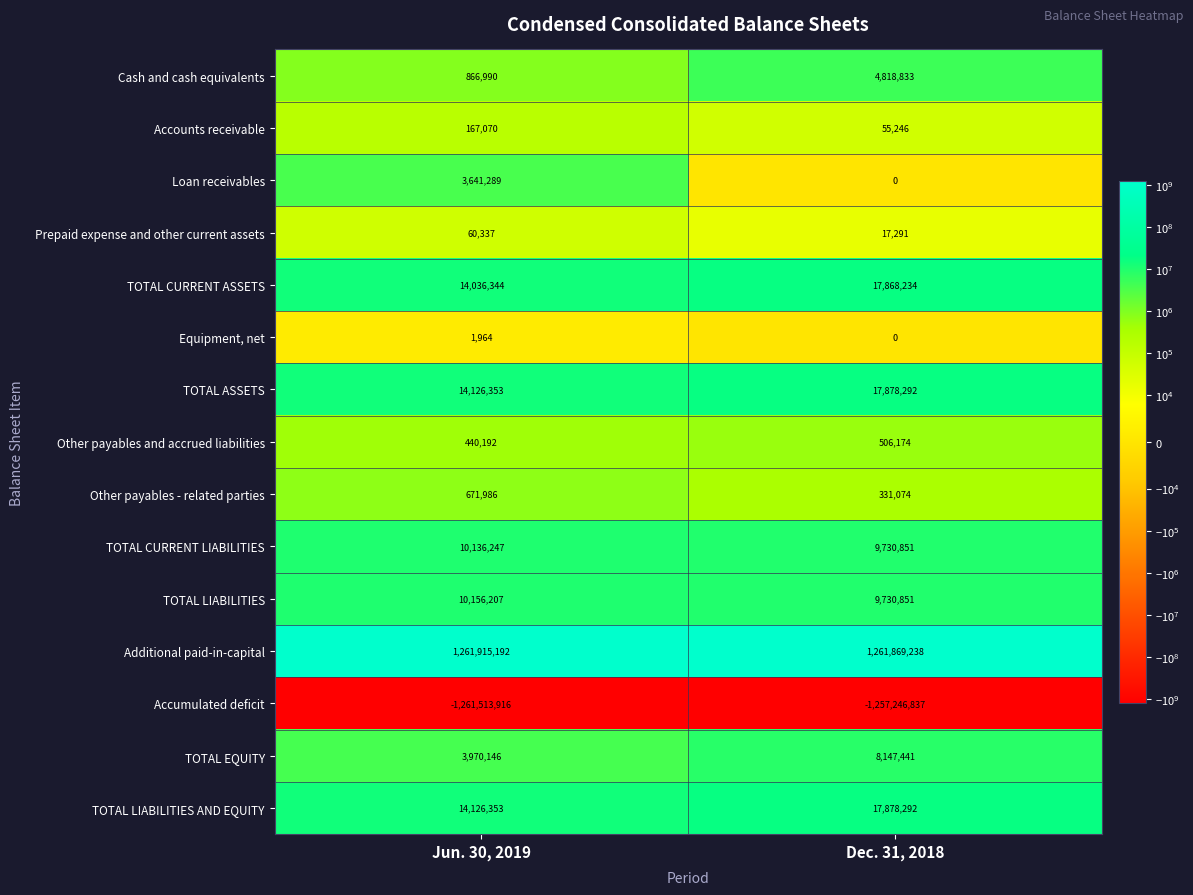

At which category is the sum across all series the highest?

Dec. 31, 2018